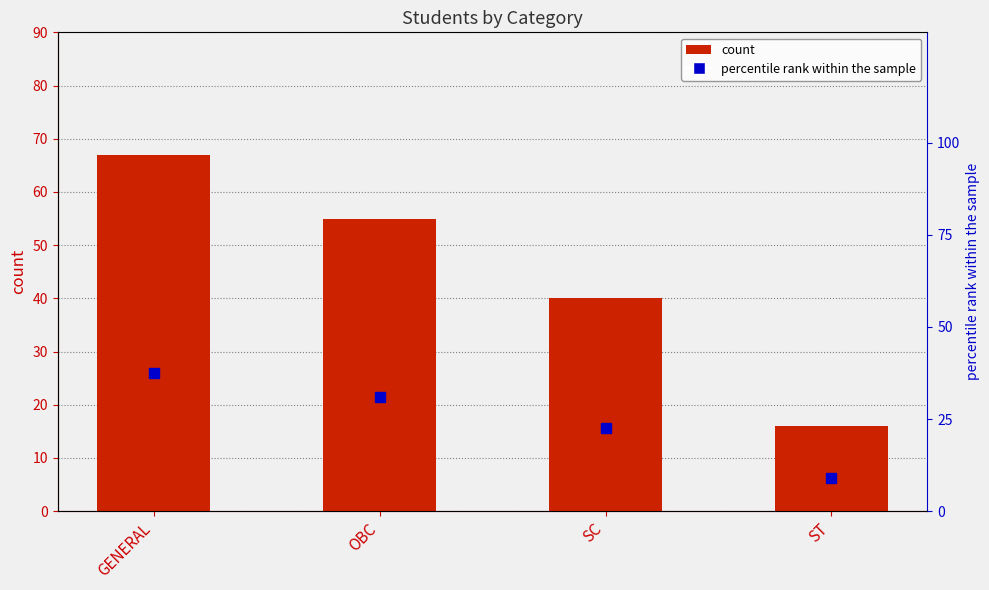

What is the label of the 1st bar from the right?

ST